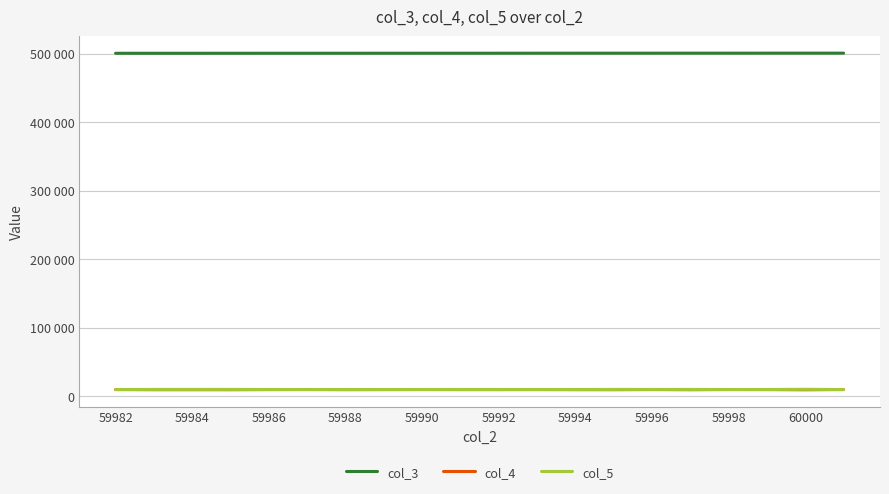

True or false: col_5 and col_3 cross at least once.

False